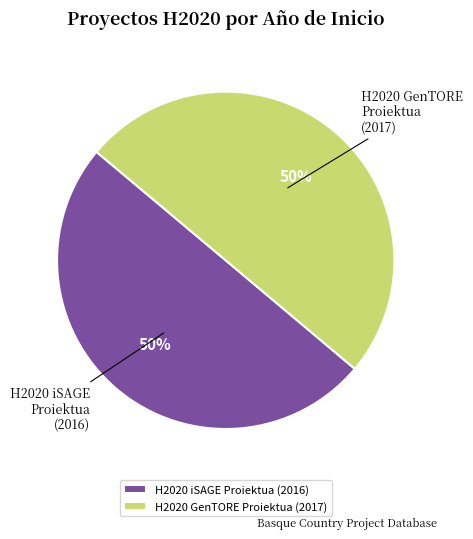

To the nearest percent, what portion does H2020 iSAGE Proiektua represent?

50%